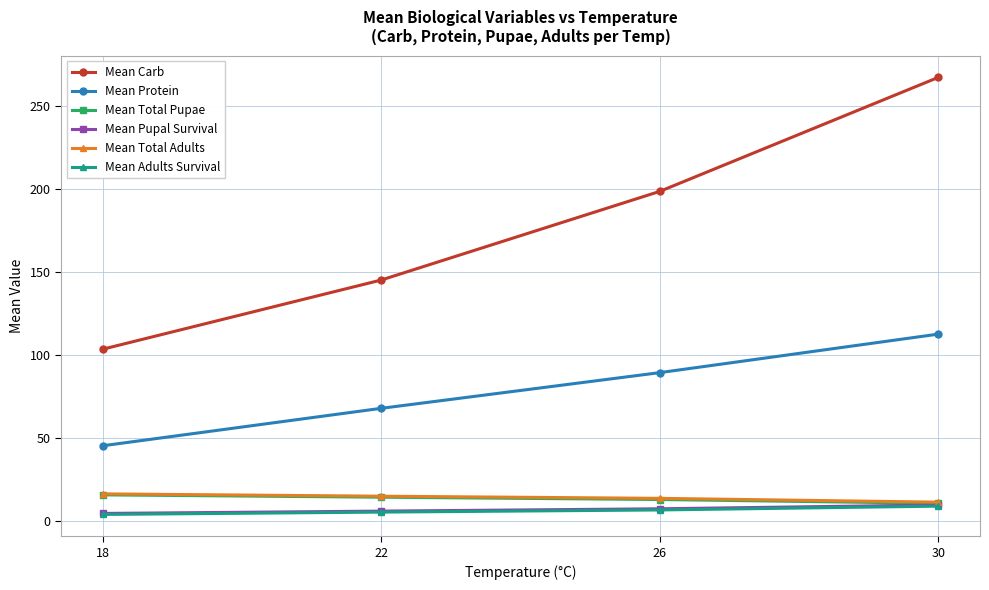

Is it true that Mean Protein equals 67.8 at 22?

True